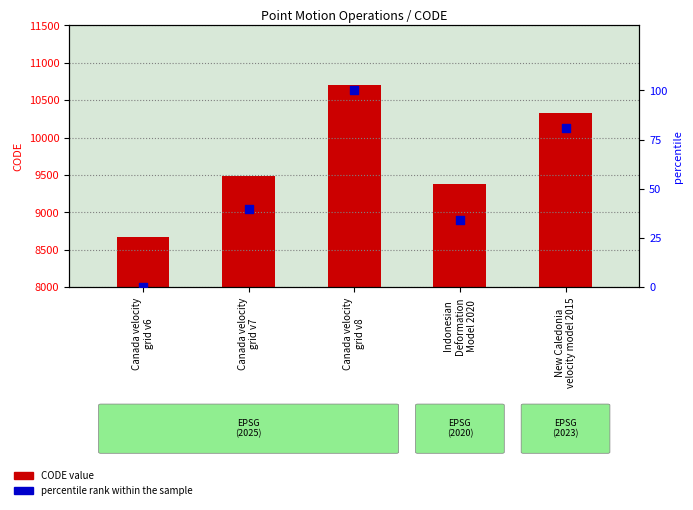

Which series has the largest total across all categories?

CODE value